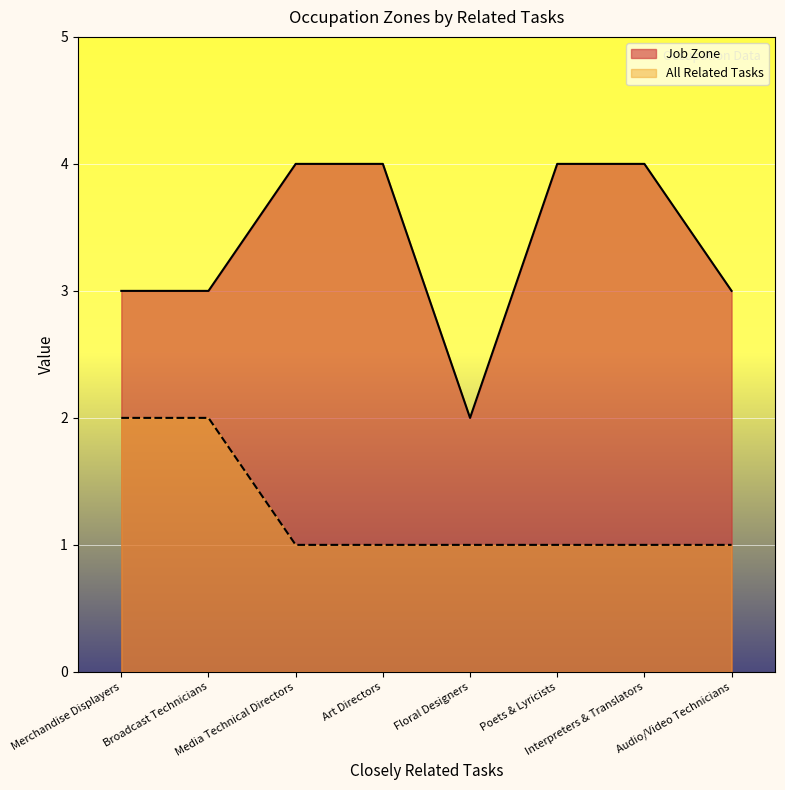

Which series has the widest spread of values?

Job Zone